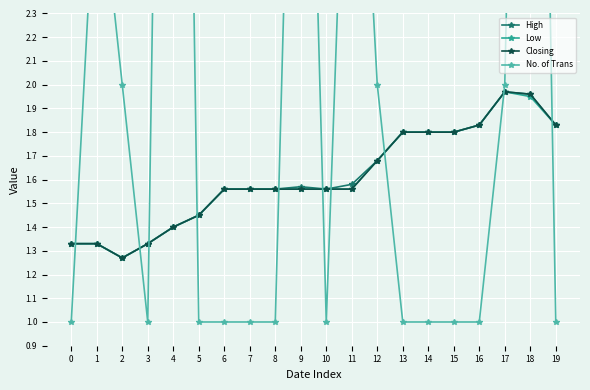

Is the value of No. of Trans at 0 greater than the value of Closing at 1?

No